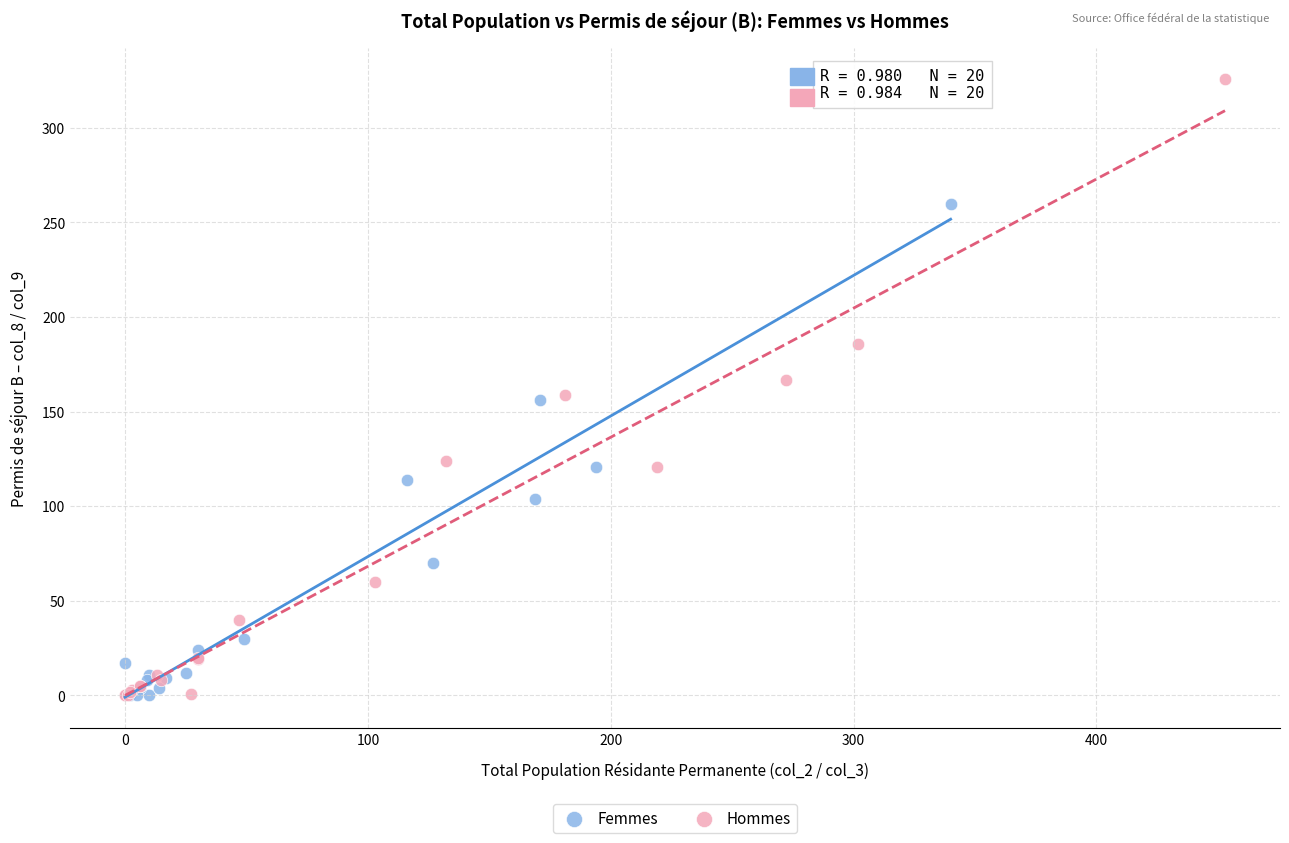

Which series contains the highest Y value?

Hommes